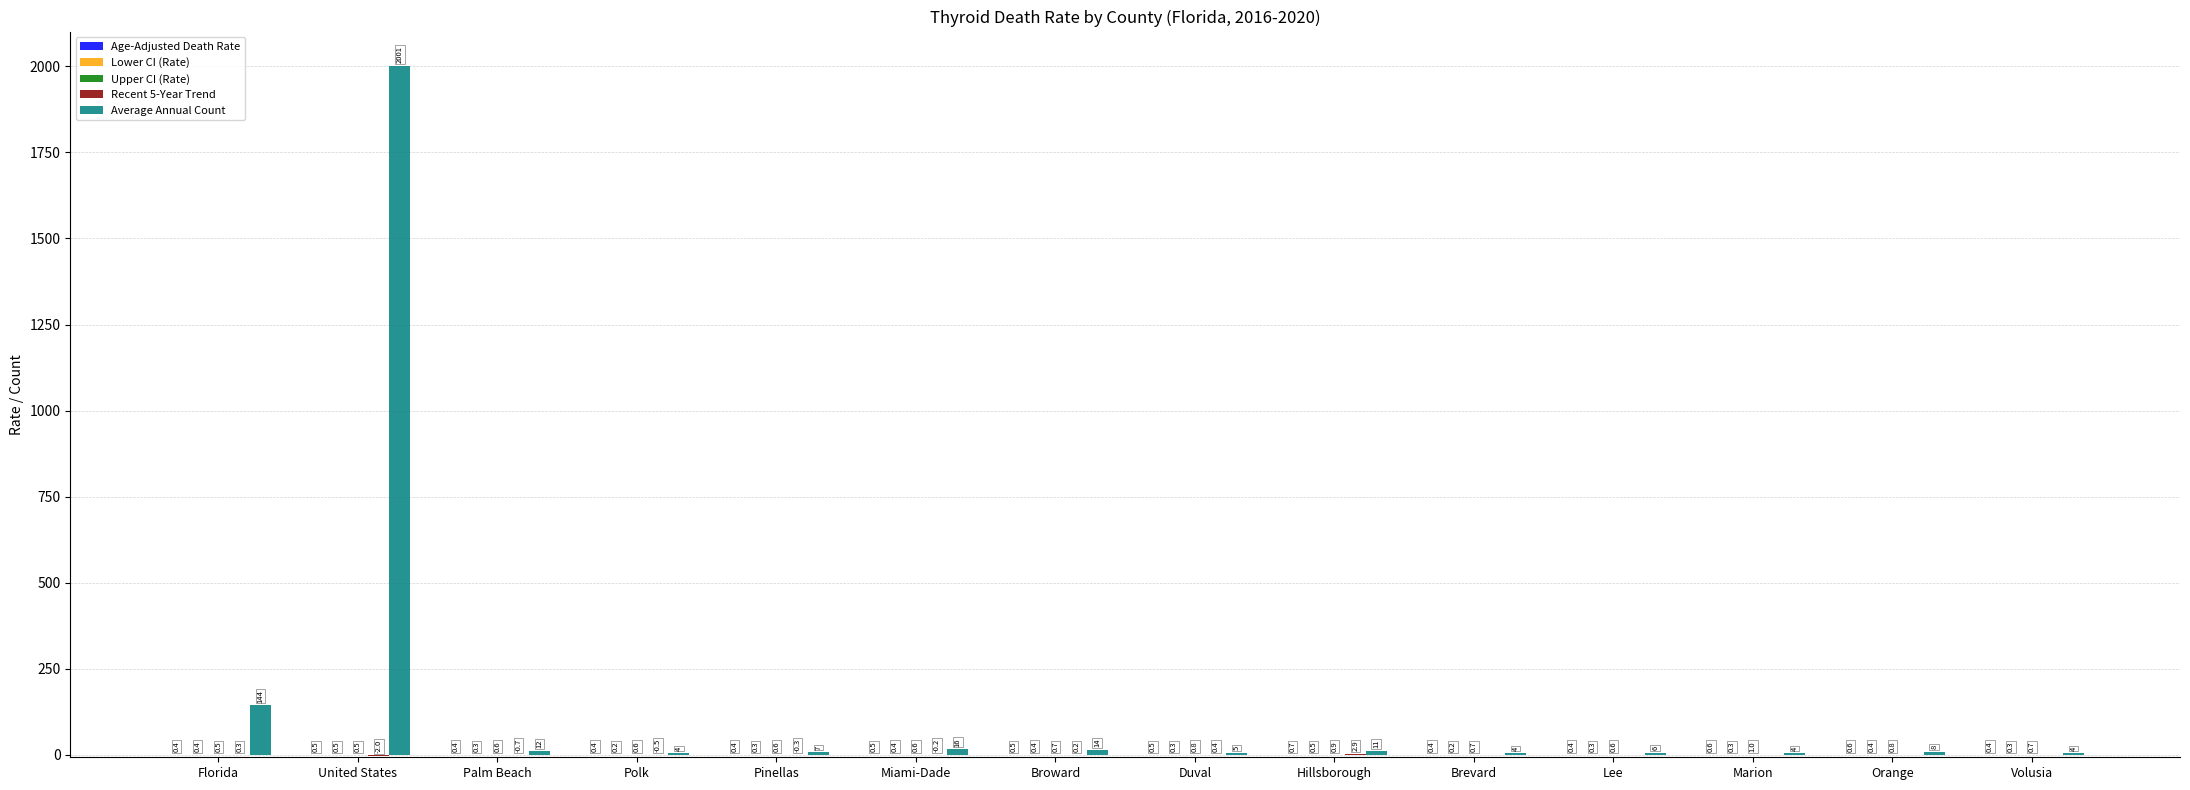

What is the greatest value displayed?

2001.0